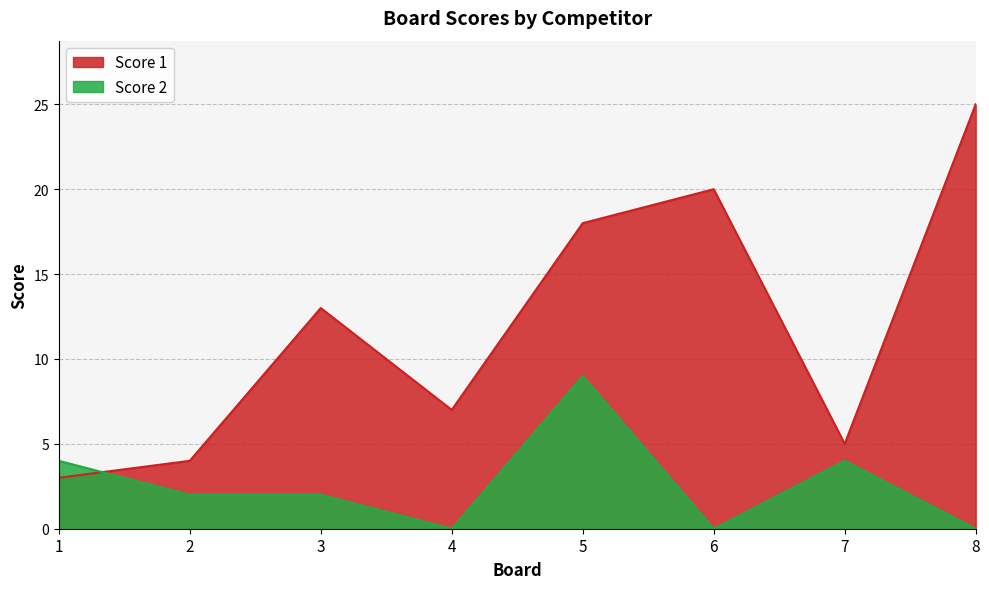

How many lines are shown in the chart?

2